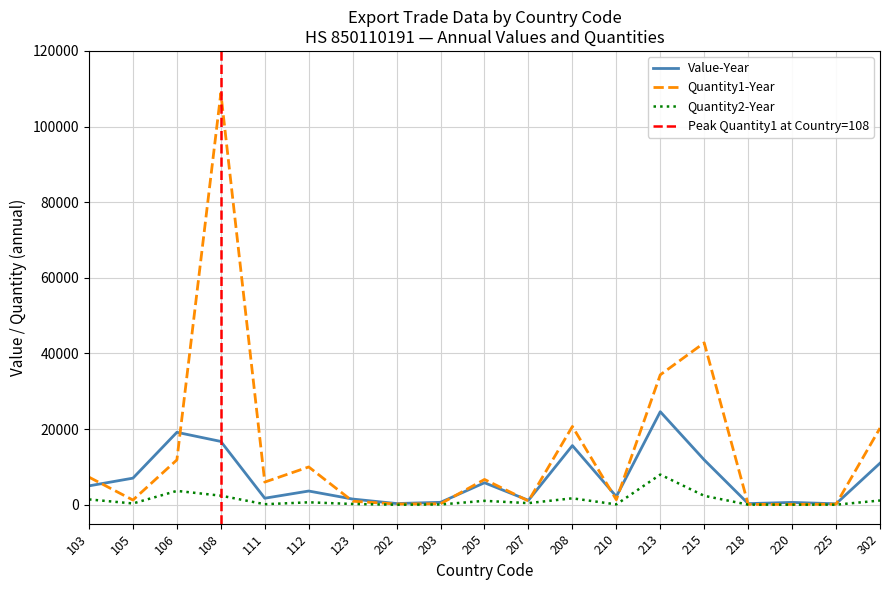

At 302, list the series in order from largest to smallest.

Quantity1-Year, Value-Year, Quantity2-Year